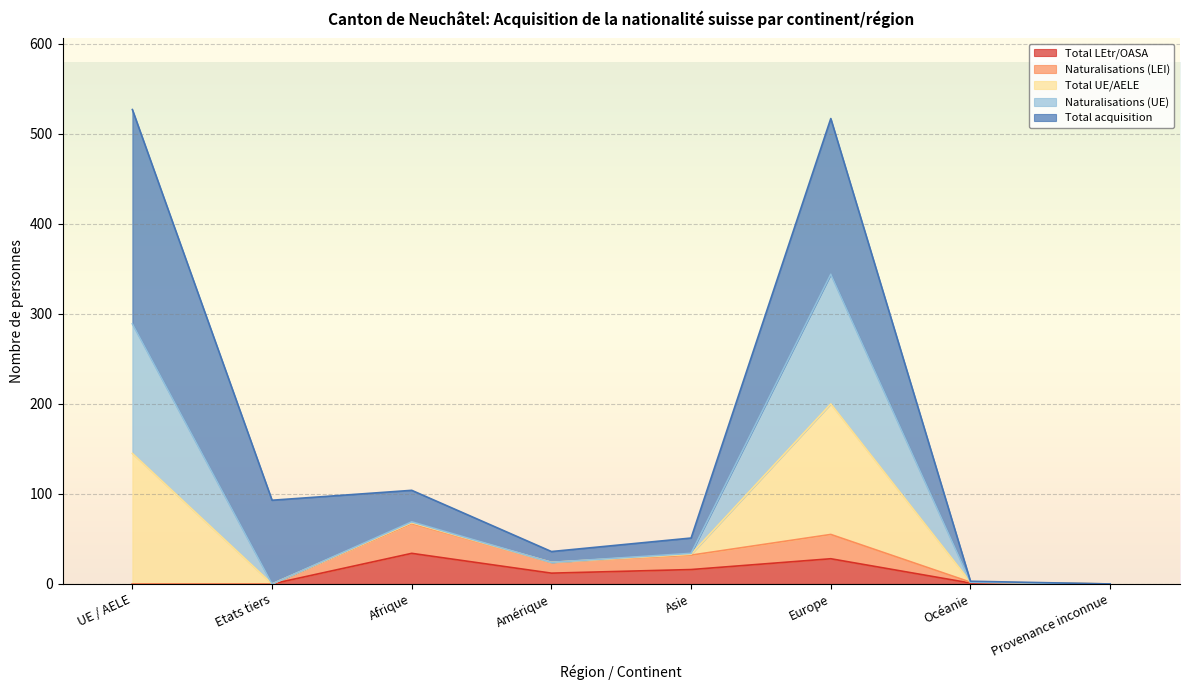

True or false: Total UE/AELE has more than 2 interior local peaks.

False